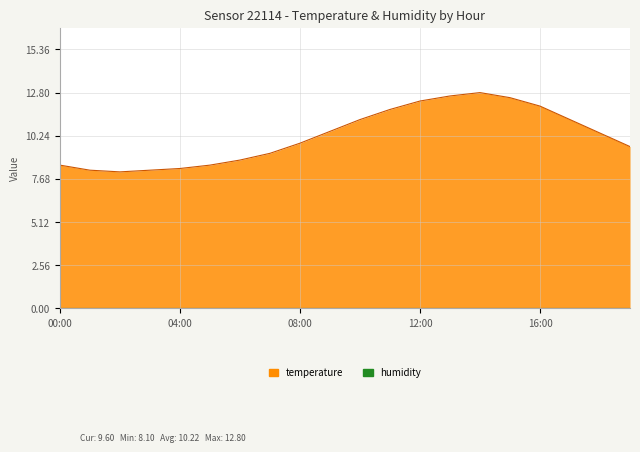

Reading right to left, list all the values displayed in this chart.

9.6	10.4	11.2	12.0	12.5	12.8	12.6	12.3	11.8	11.2	10.5	9.8	9.2	8.8	8.5	8.3	8.2	8.1	8.2	8.5